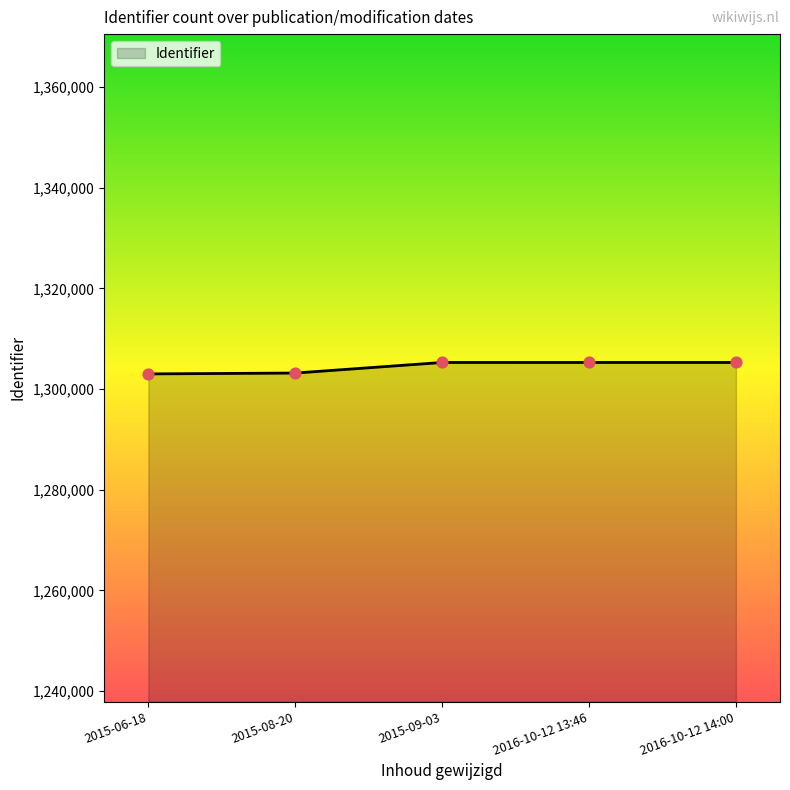

What is the change in value from 2015-06-18 to 2016-10-12 13:46?

+2274